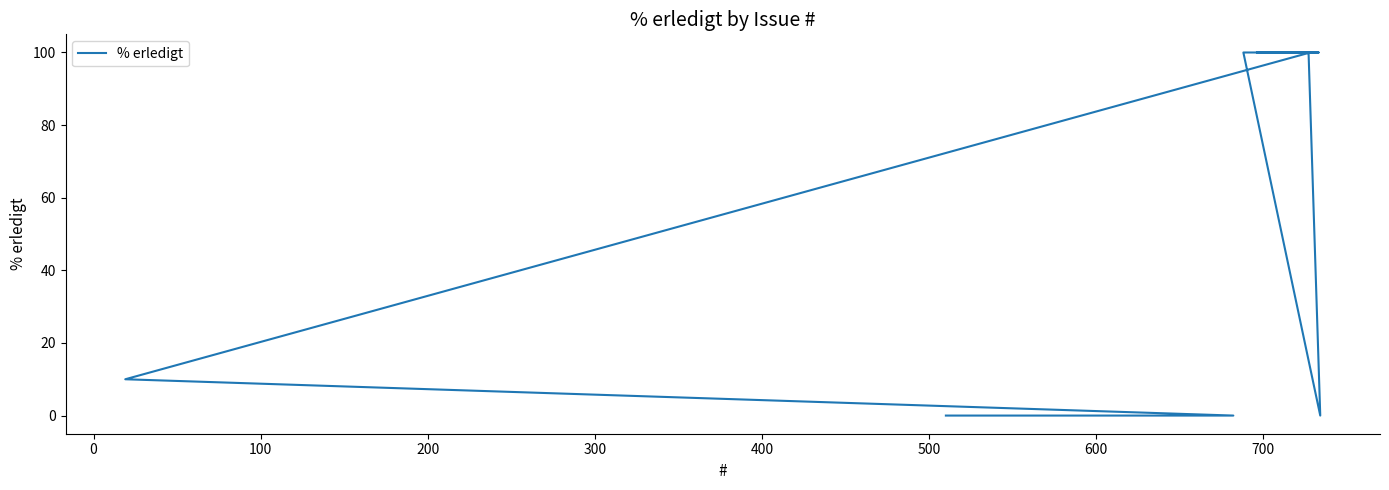

Is it true that the value at 400 is 35?

False